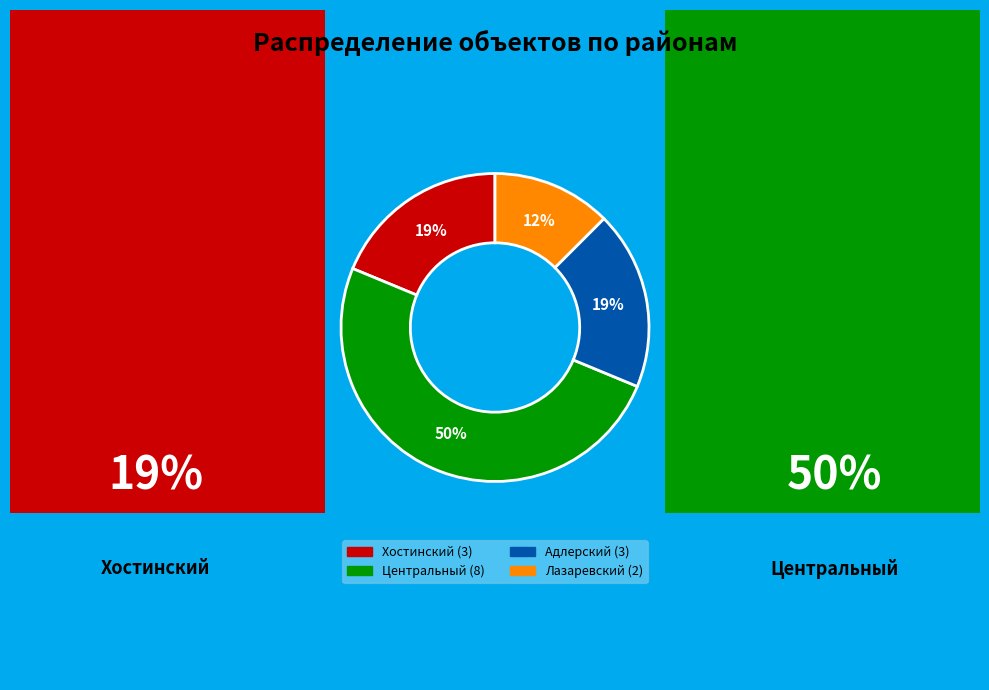

Which slice is the smallest?

Лазаревский